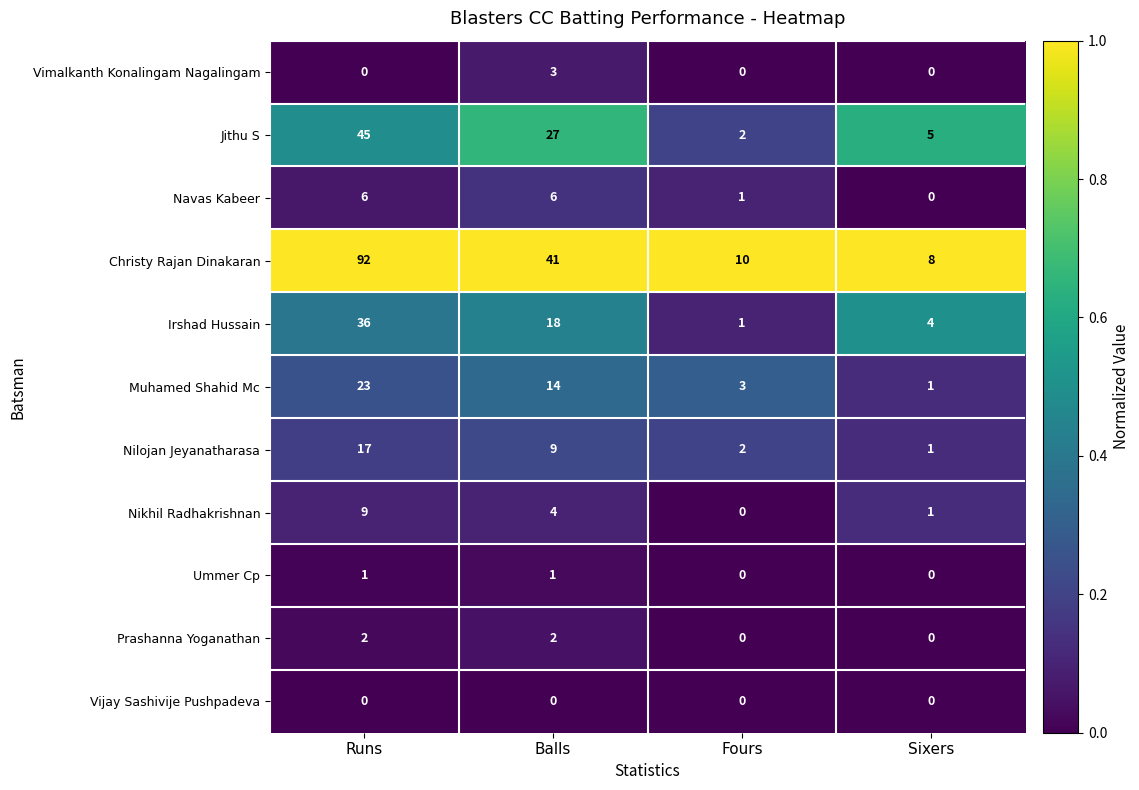

True or false: Christy Rajan Dinakaran has a value of 8 at Sixers.

True